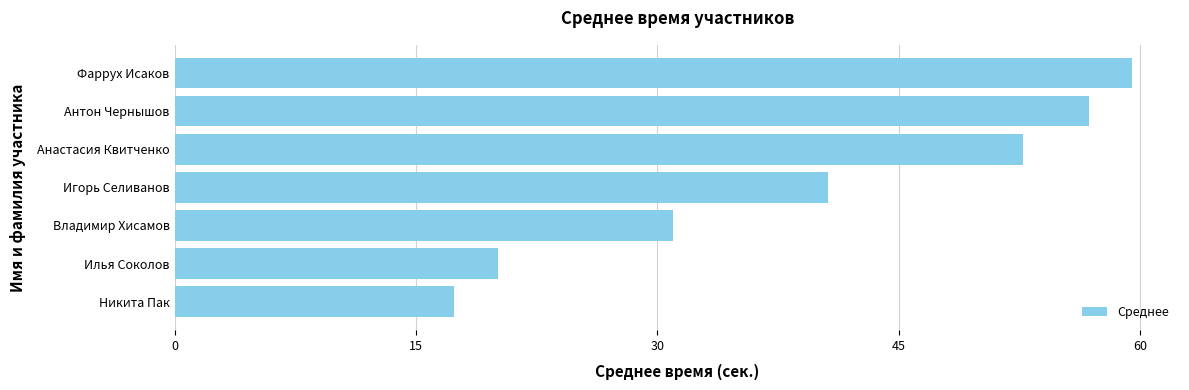

Rank the categories by value from lowest to highest.

Никита Пак, Илья Соколов, Владимир Хисамов, Игорь Селиванов, Анастасия Квитченко, Антон Чернышов, Фаррух Исаков